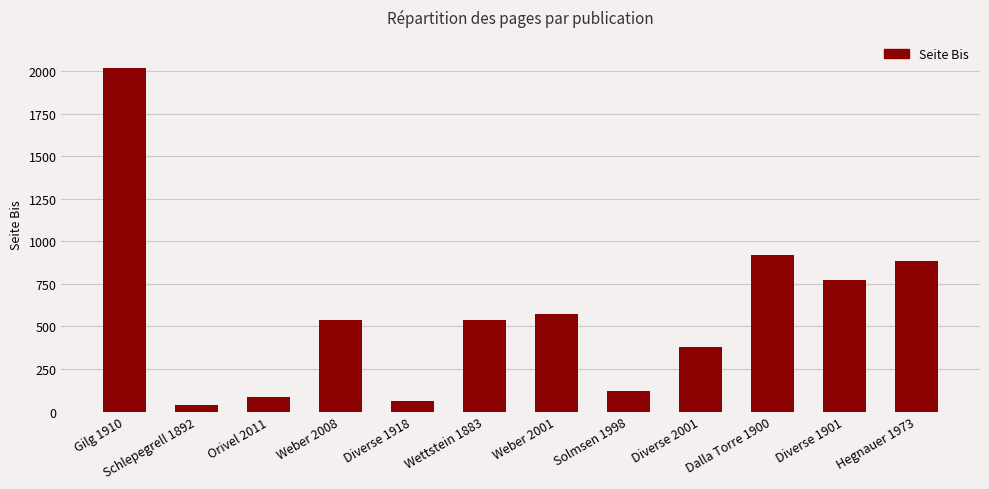

What is the ratio of the value at Diverse 1918 to the value at Orivel 2011?

0.8